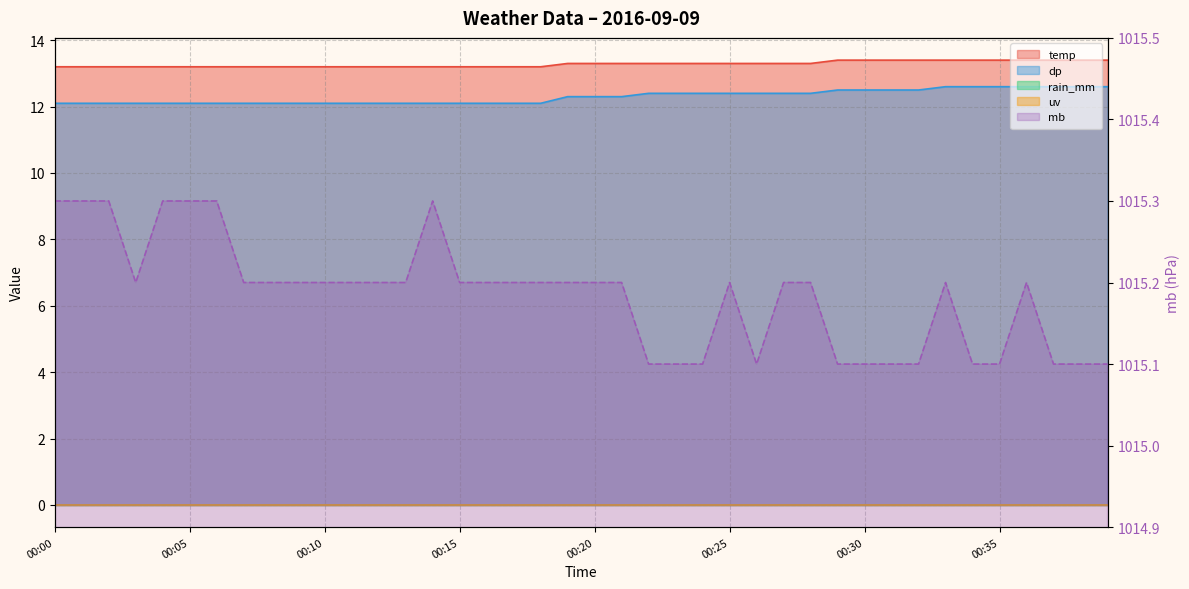

What is the difference between the highest and lowest values at 00:03?

1003.1